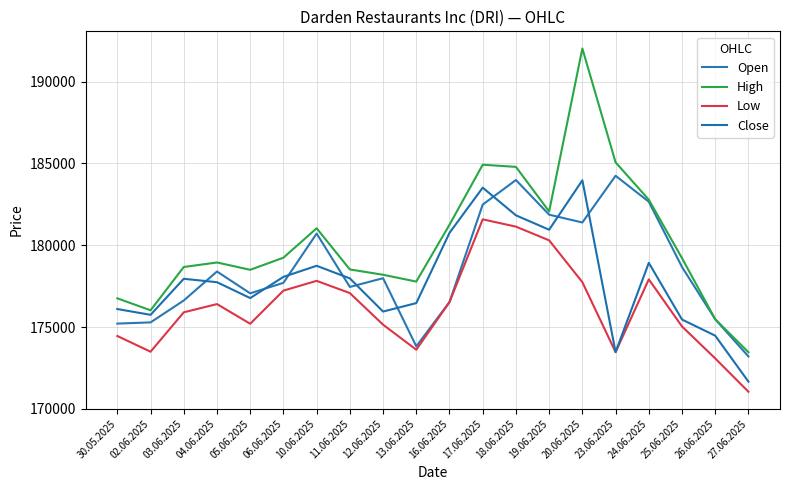

The Open series shows 181870 at 19.06.2025. True or false?

True